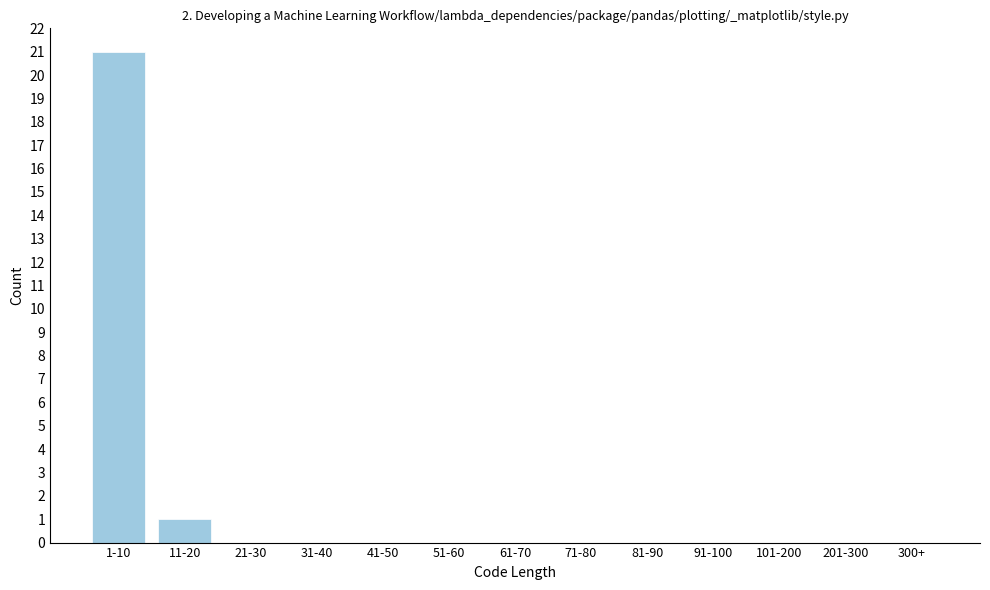

Reading left to right, what are all the values shown in this chart?

1-10=21	11-20=1	21-30=0	31-40=0	41-50=0	51-60=0	61-70=0	71-80=0	81-90=0	91-100=0	101-200=0	201-300=0	300+=0